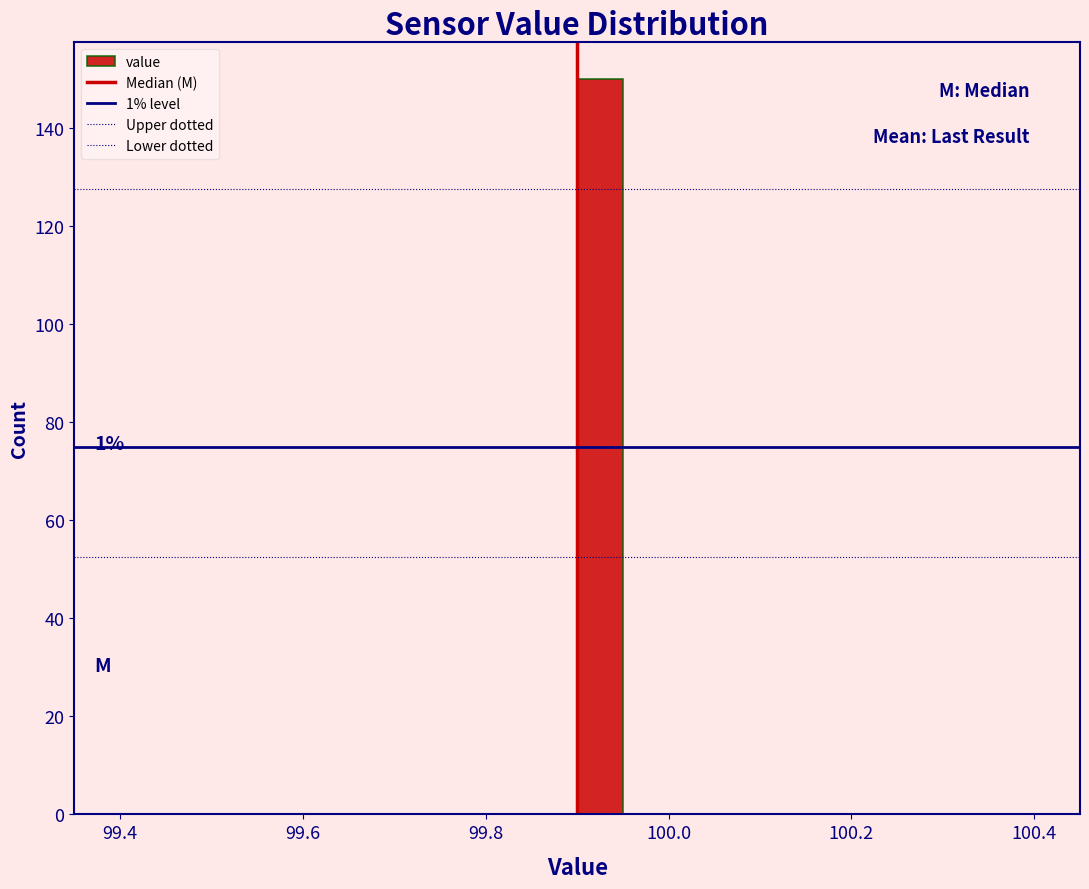

Around what value on the x-axis is the tallest bar? Give the approximate position of its centre, as read against the axis.

99.92